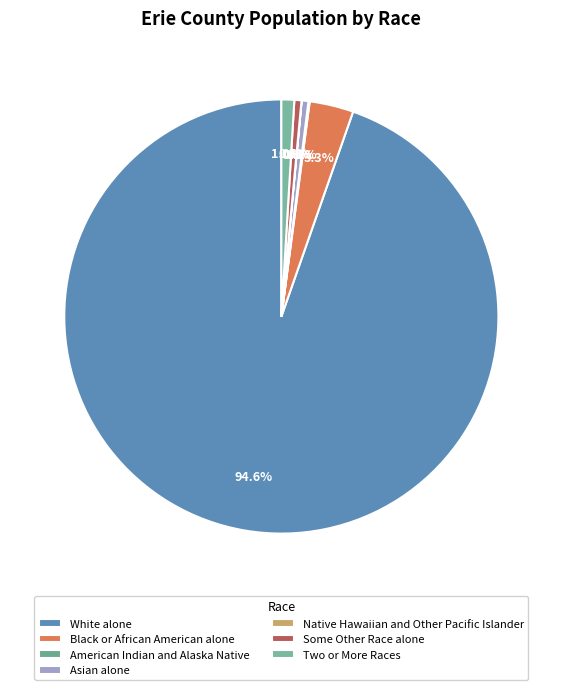

To the nearest percent, what is the combined percentage of White alone and Black or African American alone?

98%